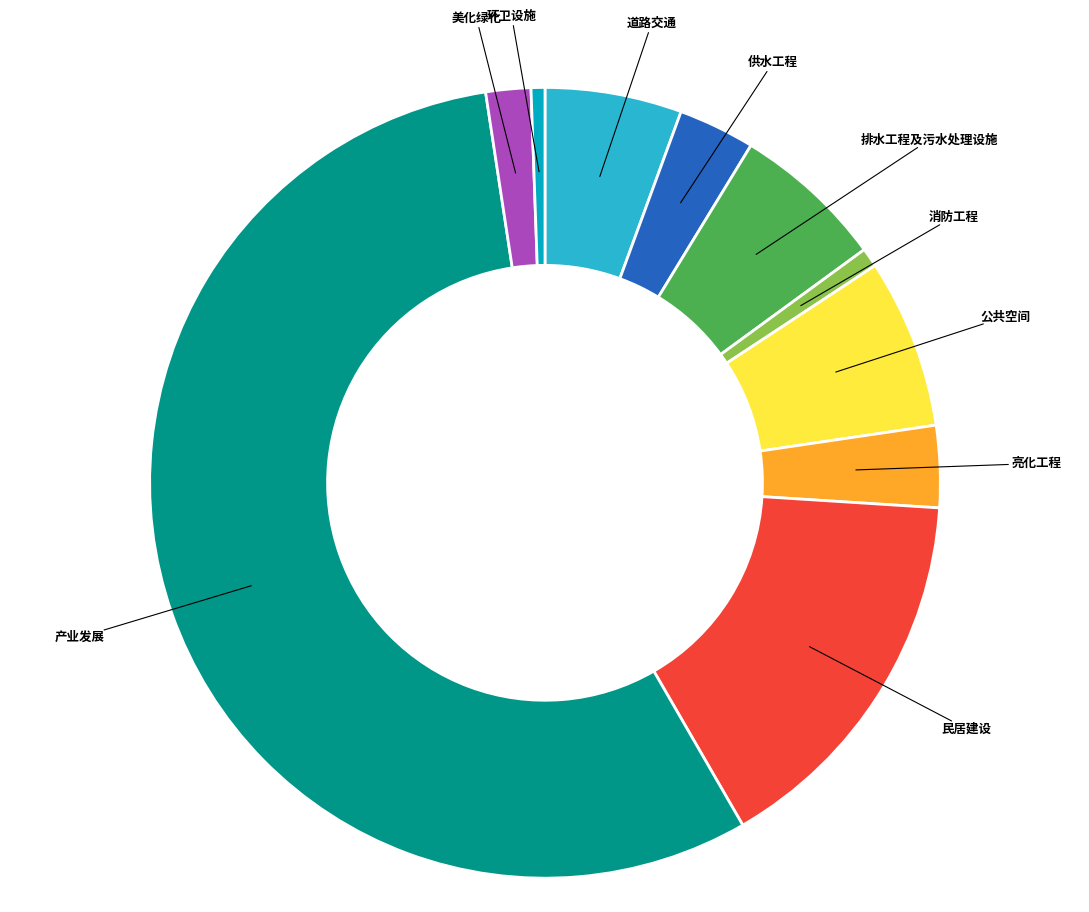

Is there any slice that represents more than half of the pie?

Yes